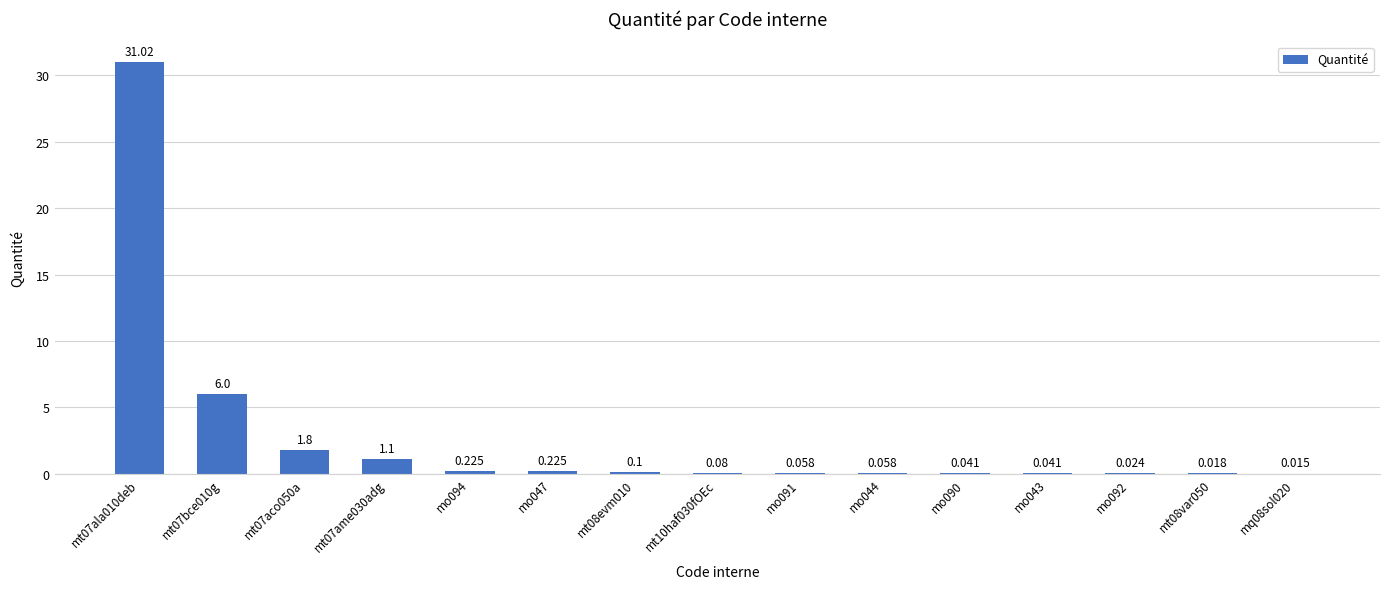

Are the bars horizontal?

No